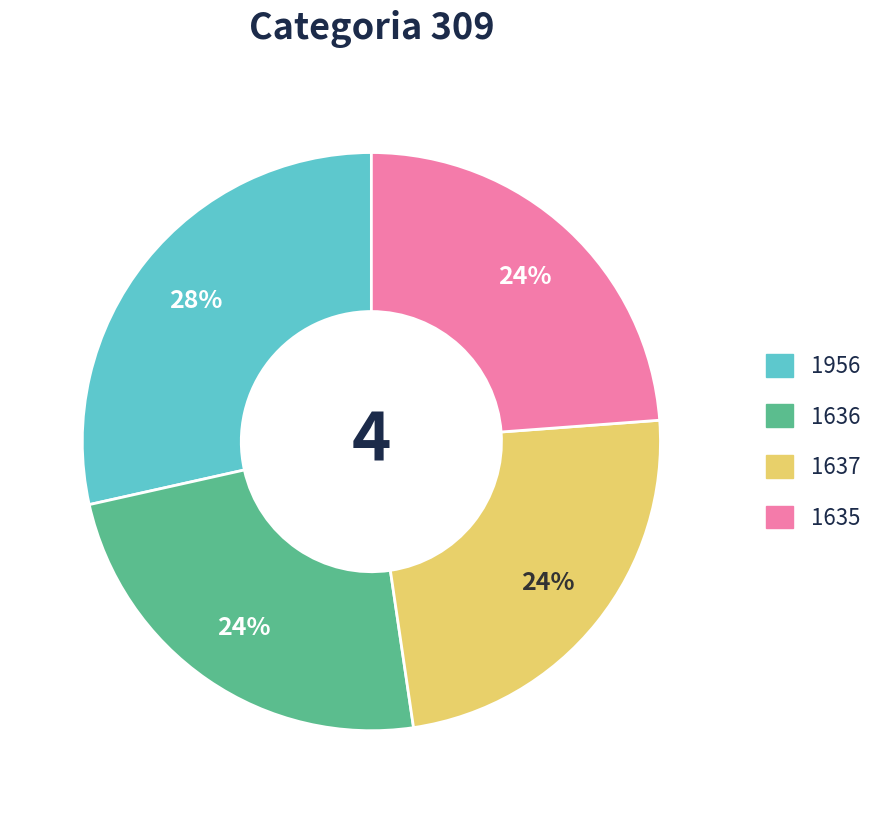

To the nearest percent, what is the average slice percentage?

25%